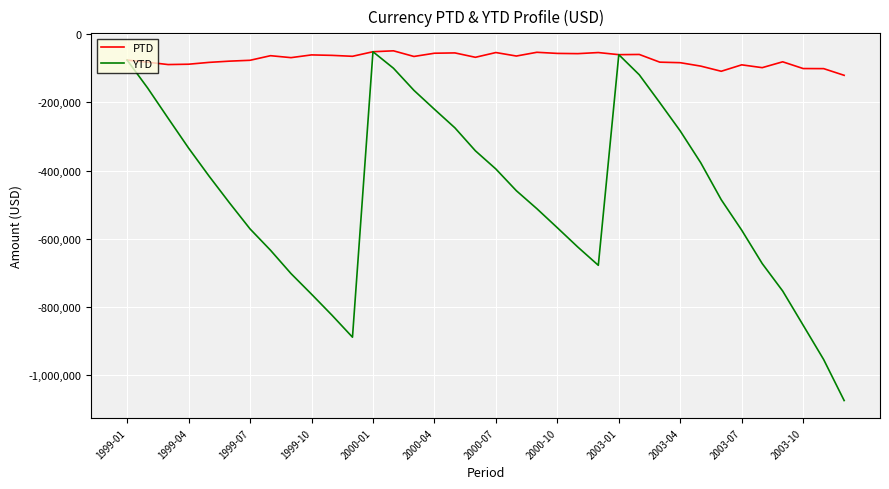

Which series has the largest range (max minus min)?

YTD